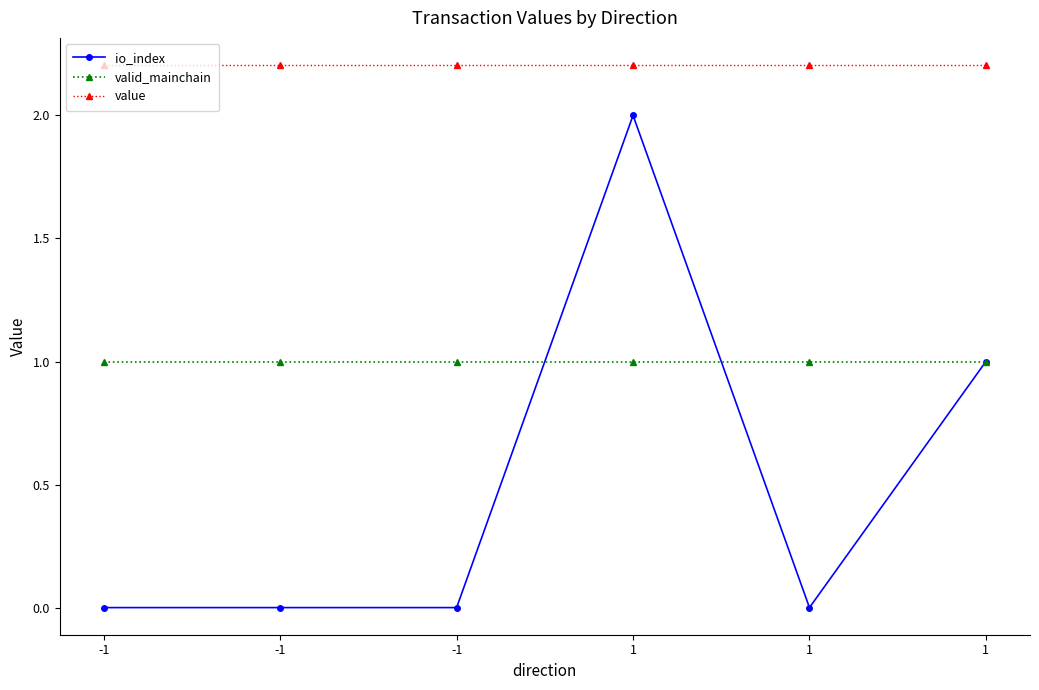

Is it true that io_index equals 1.0 at 1?

True